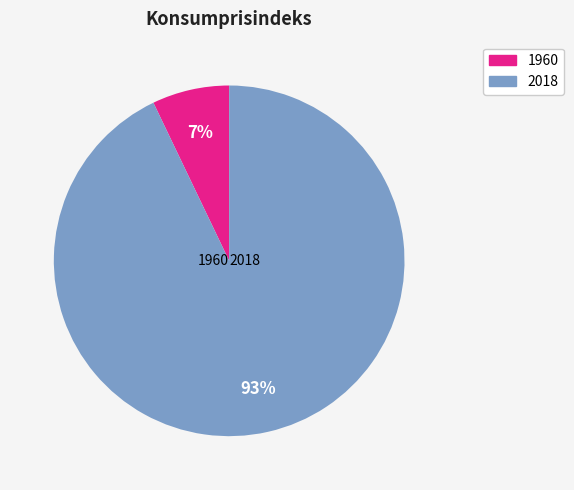

To the nearest percent, what is the combined percentage of 2018 and 1960?

100%